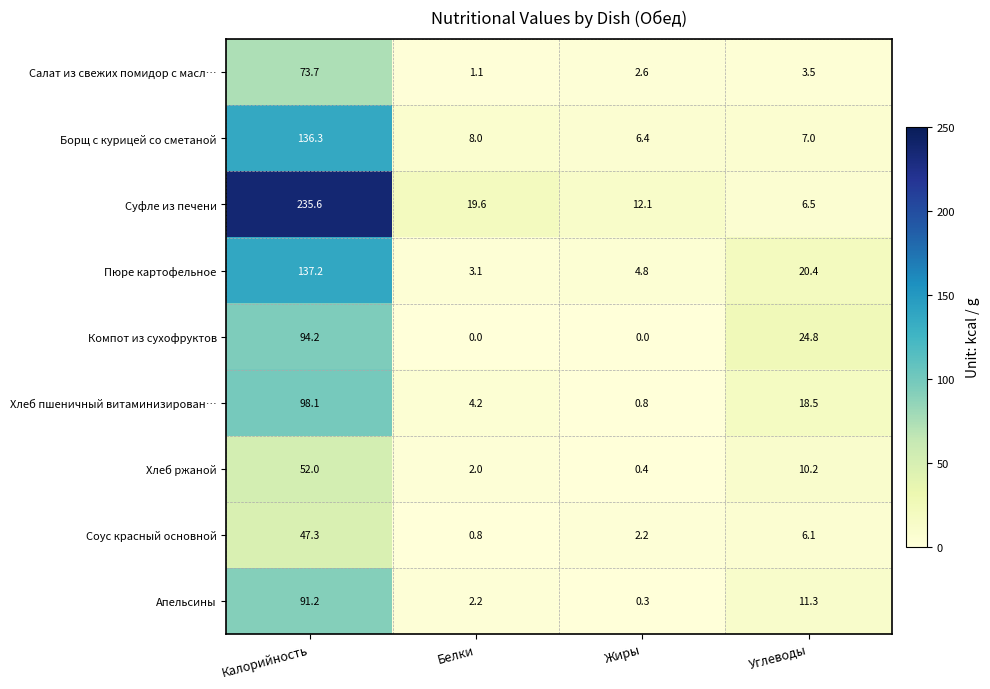

At which category is the sum across all series the highest?

Калорийность